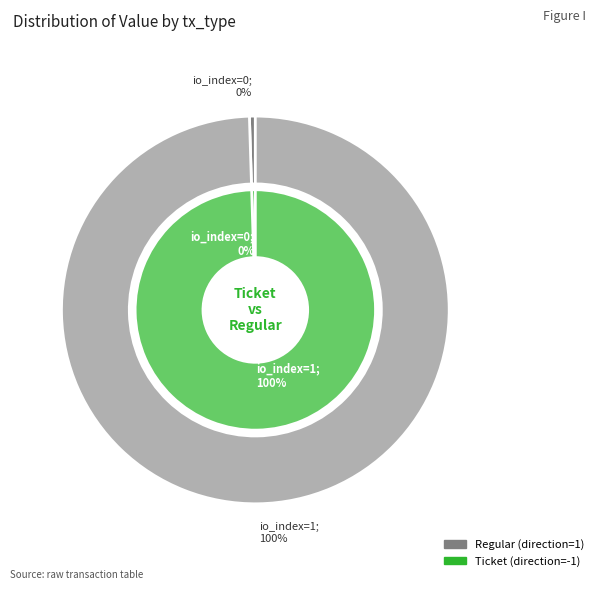

How many segments does this pie chart have?

2